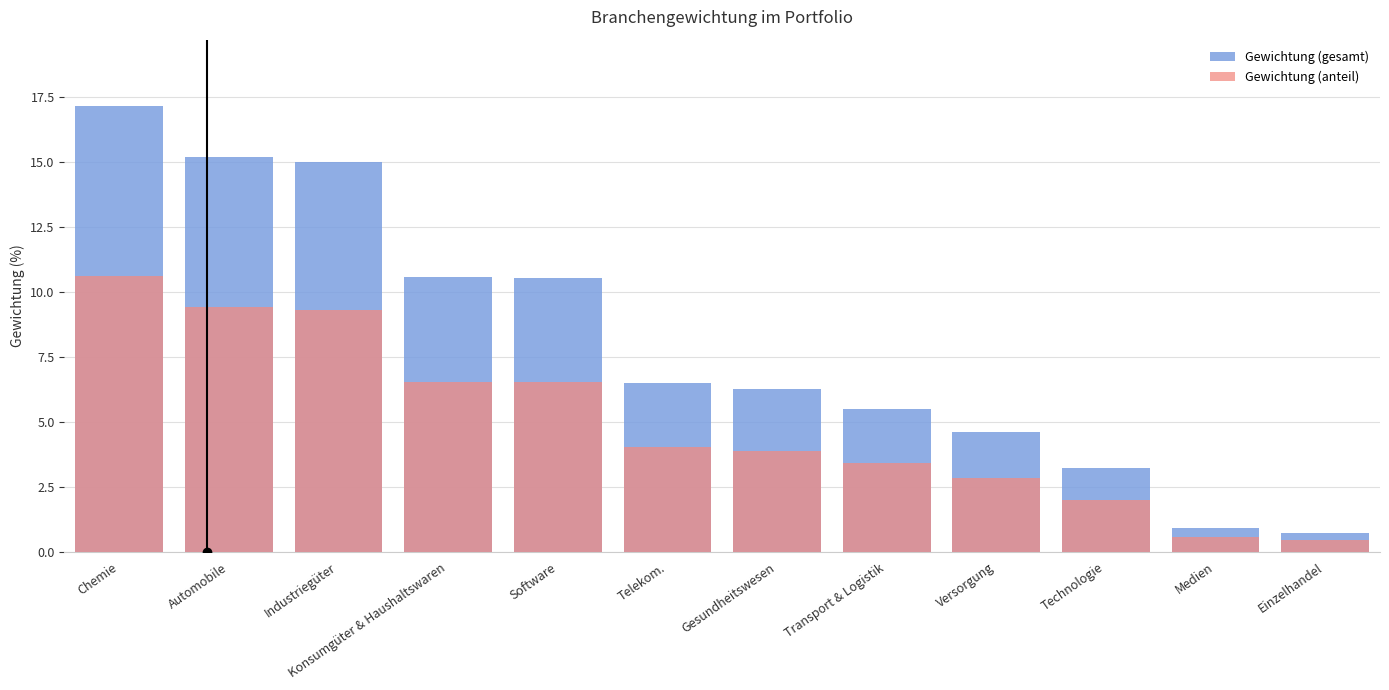

Which has a higher value, Industriegüter or Gesundheitswesen?

Industriegüter